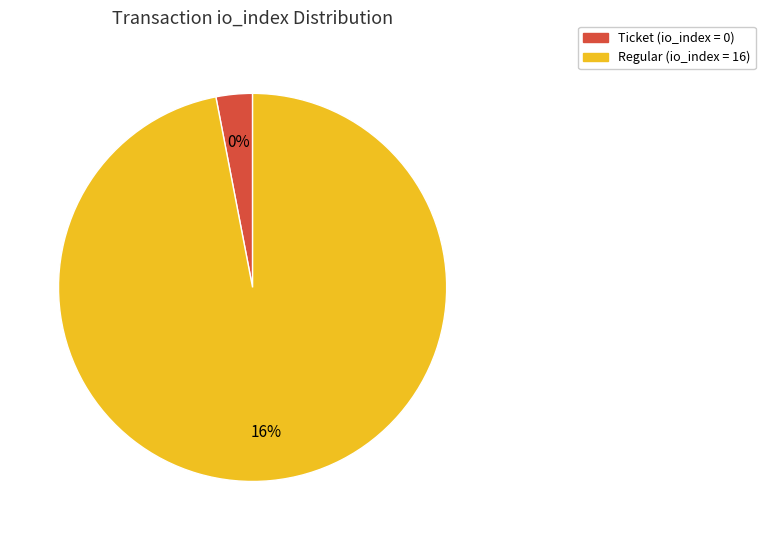

Is the sum of Ticket (io_index=0) and Regular (io_index=16) greater than half?

Yes